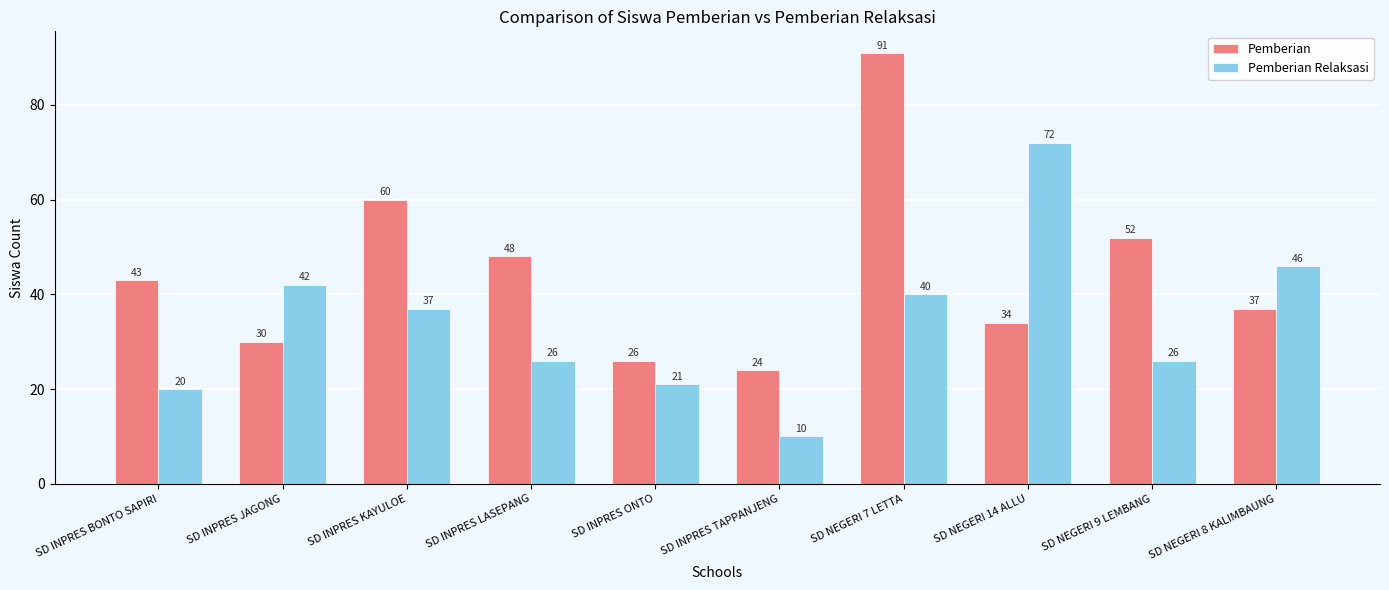

How many groups of bars are there?

10